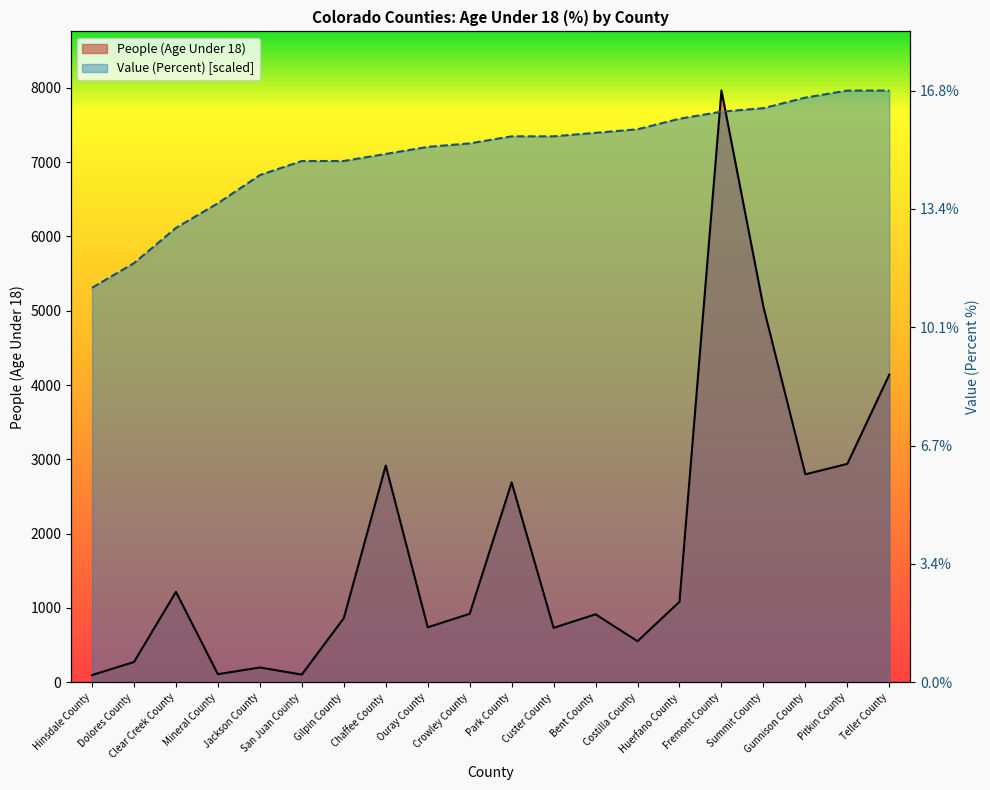

How many data points does each series have?

20